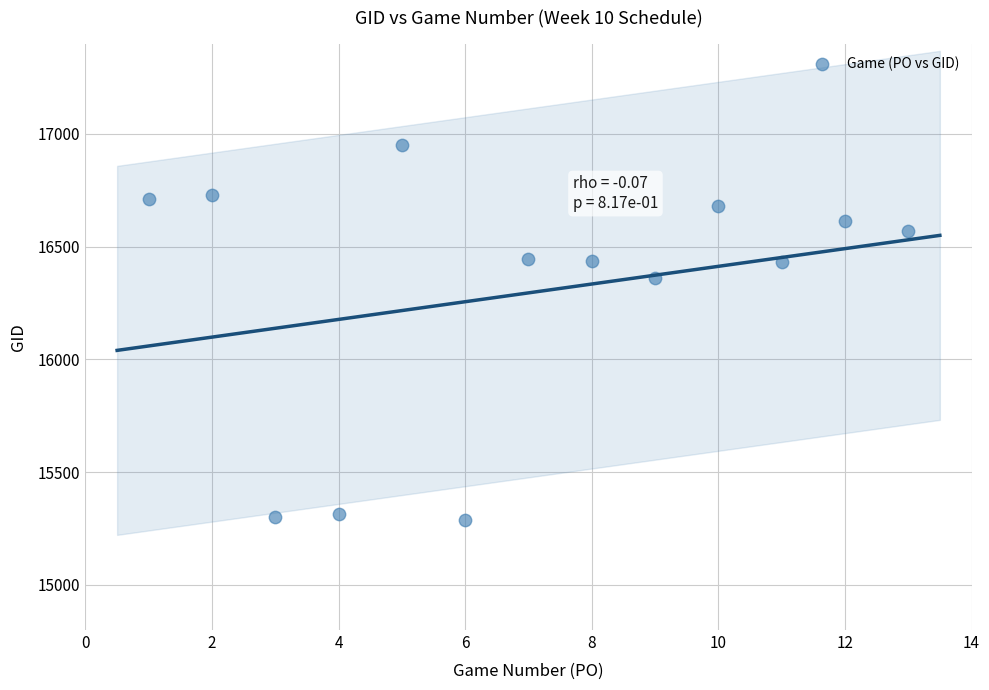

What is the range of Y values (max minus min)?

1662